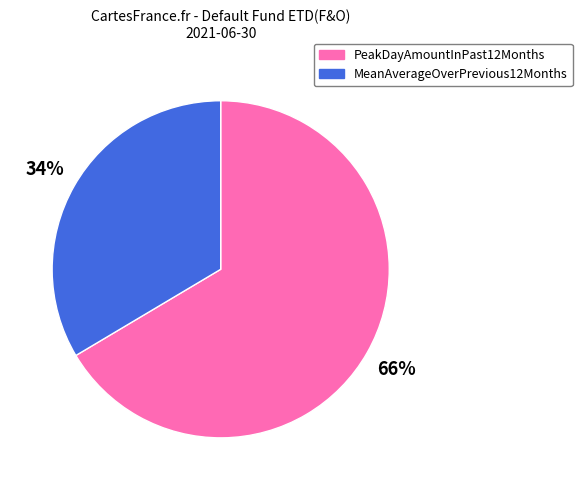

Is the sum of PeakDayAmountInPast12Months and MeanAverageOverPrevious12Months greater than half?

Yes